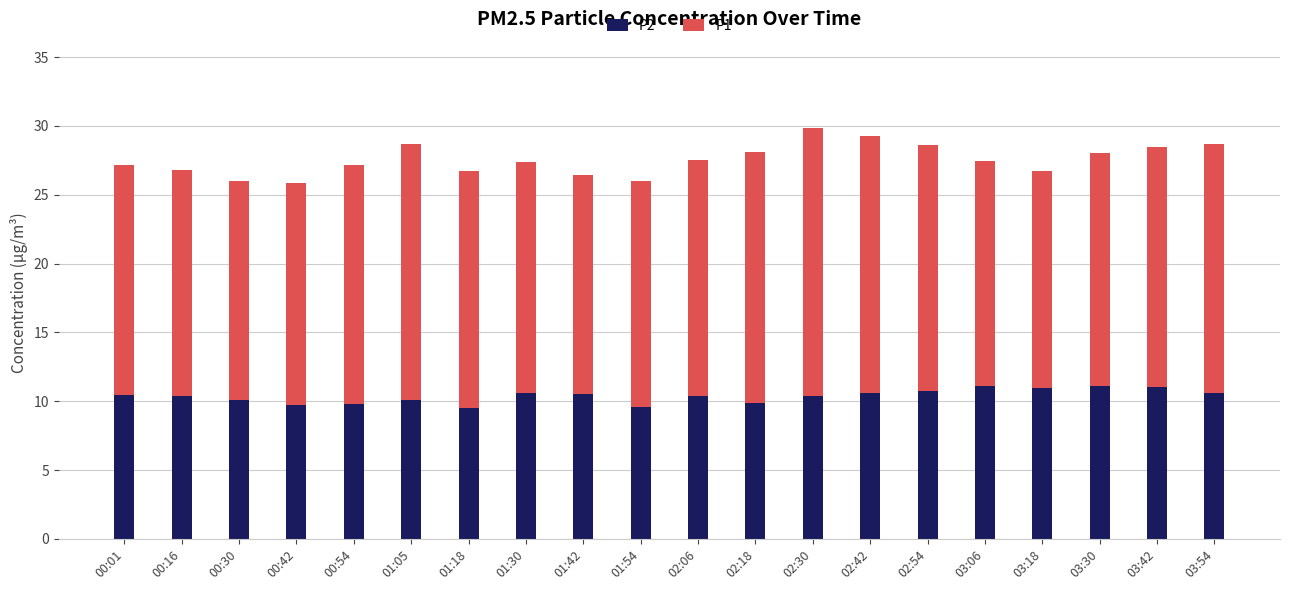

What is the difference between the maximum and minimum values in the P2 series?

1.6